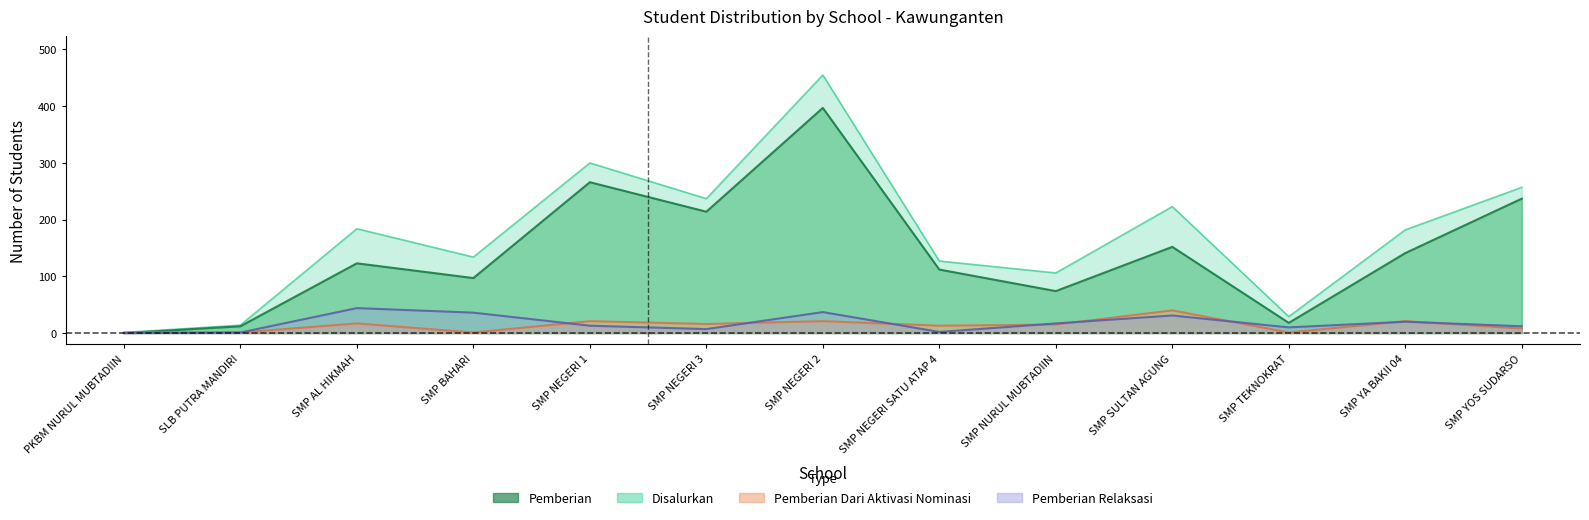

What is the total value across all series at SMP BAHARI?

268